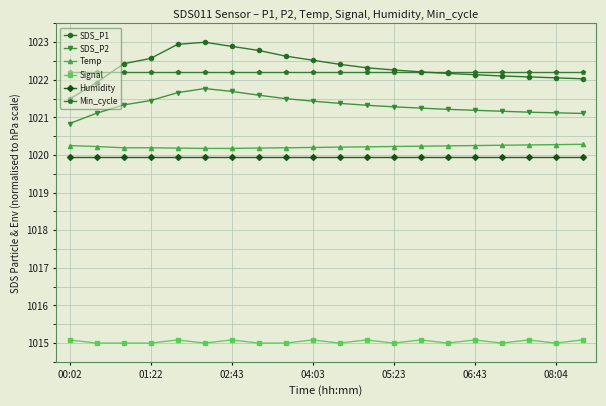

Which series has the largest range (max minus min)?

SDS_P1